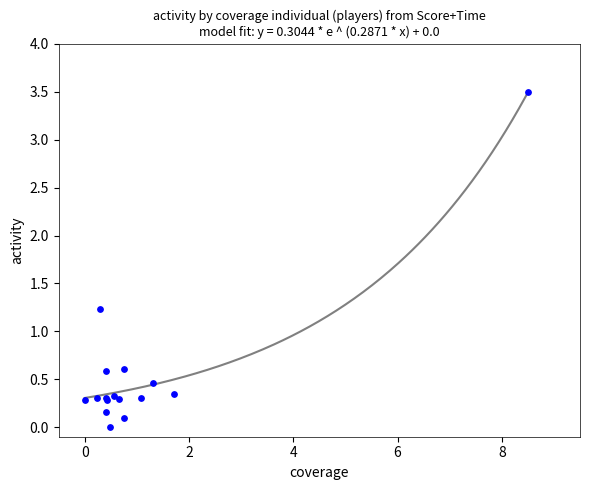

What Y value in the scatter plot is closest to 1?

1.2